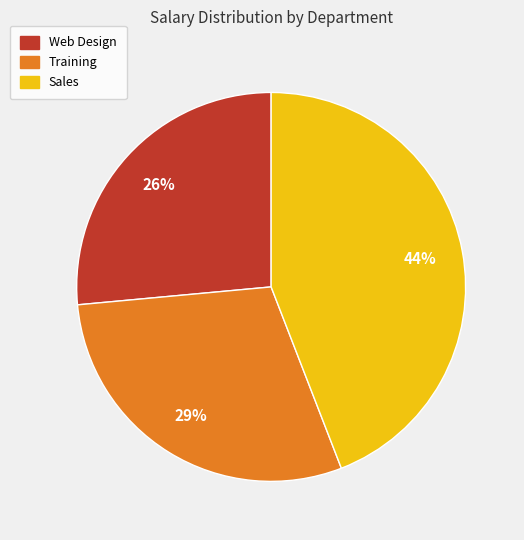

Is the sum of Sales and Training greater than half?

Yes